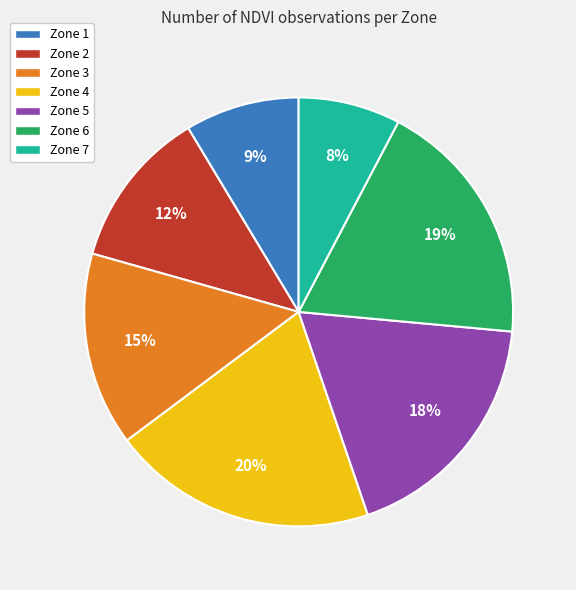

True or false: Zone 5 accounts for 5% of the total.

False